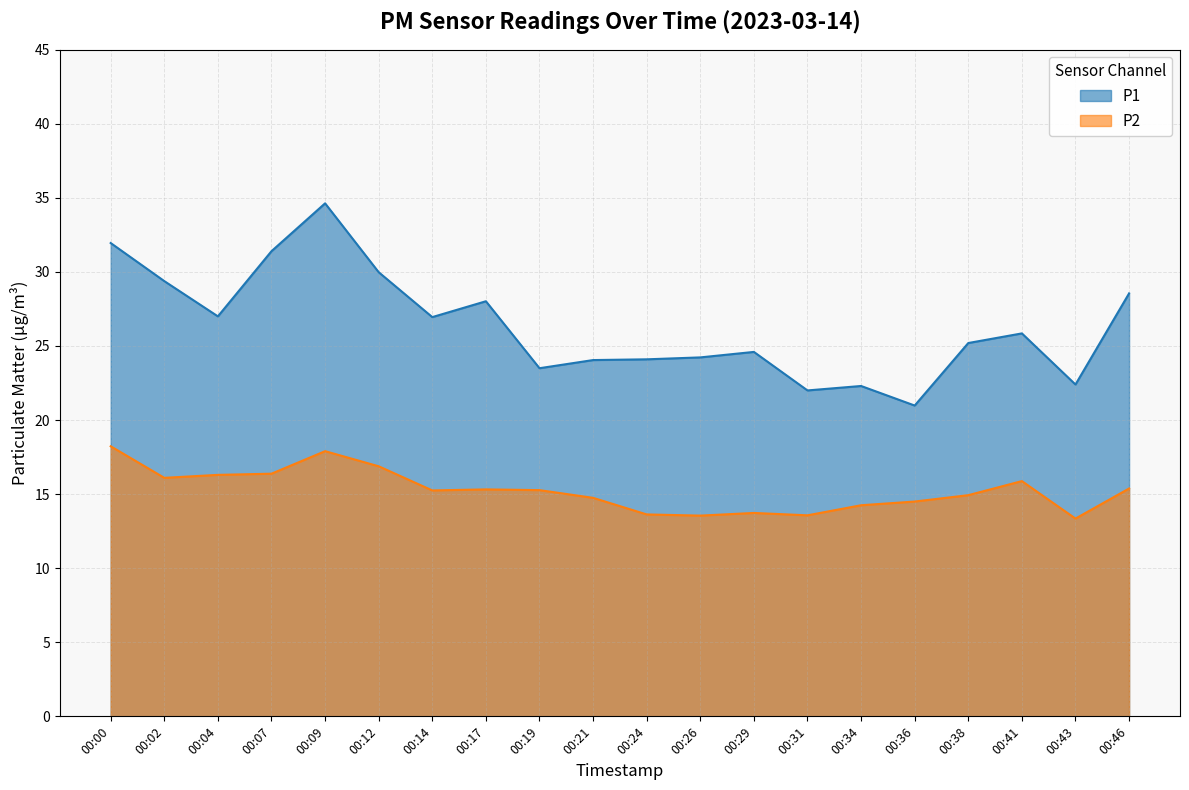

At which label is P1 closest to 27?

00:04